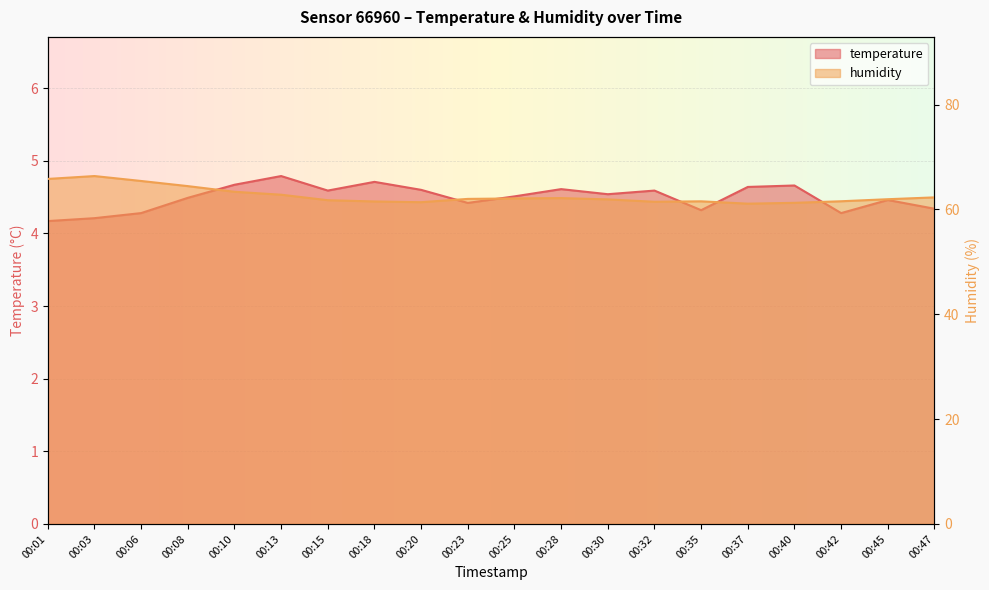

Rank the series at 00:23 from lowest to highest value.

temperature, humidity